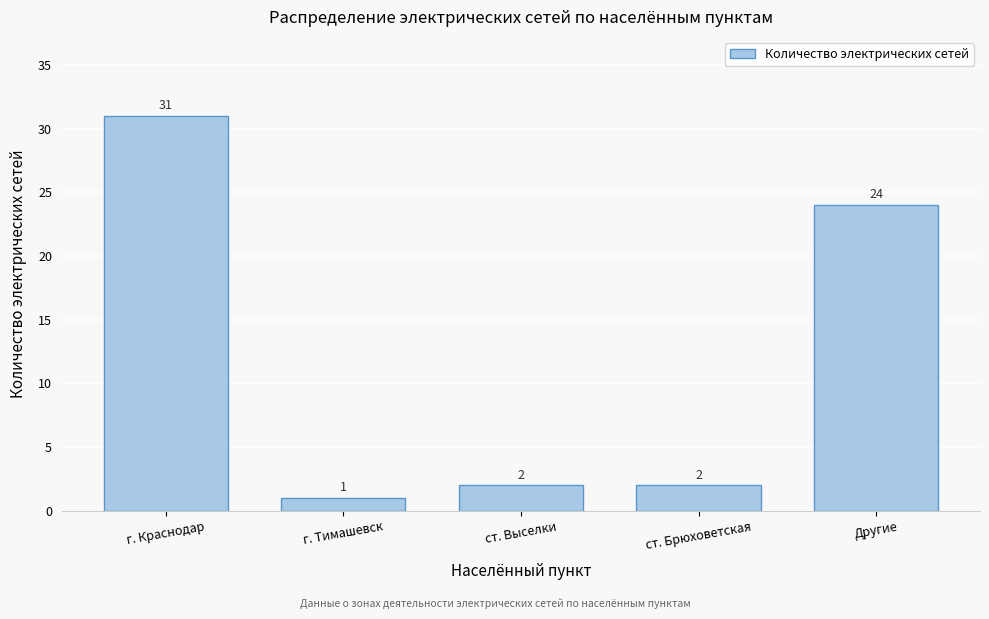

Reading left to right, transcribe all the data shown in this chart.

31	1	2	2	24